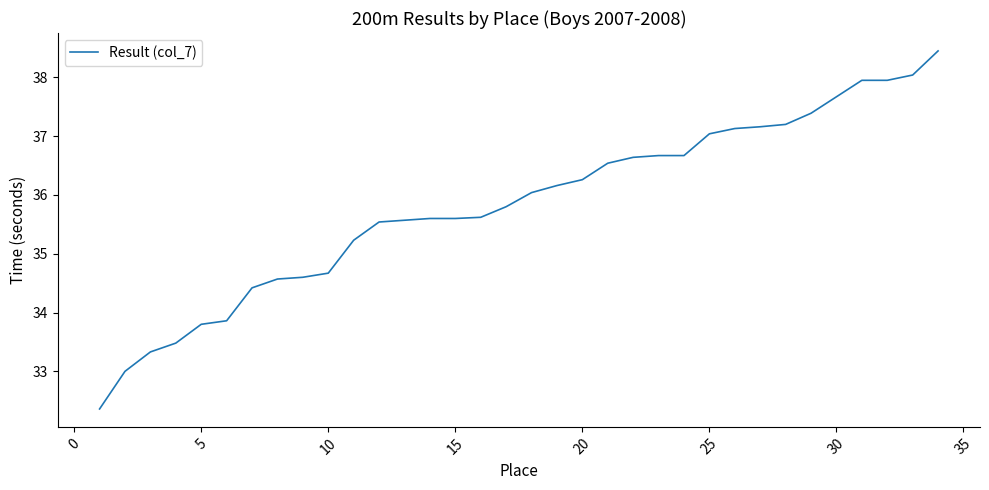

What is the greatest value displayed?

38.5